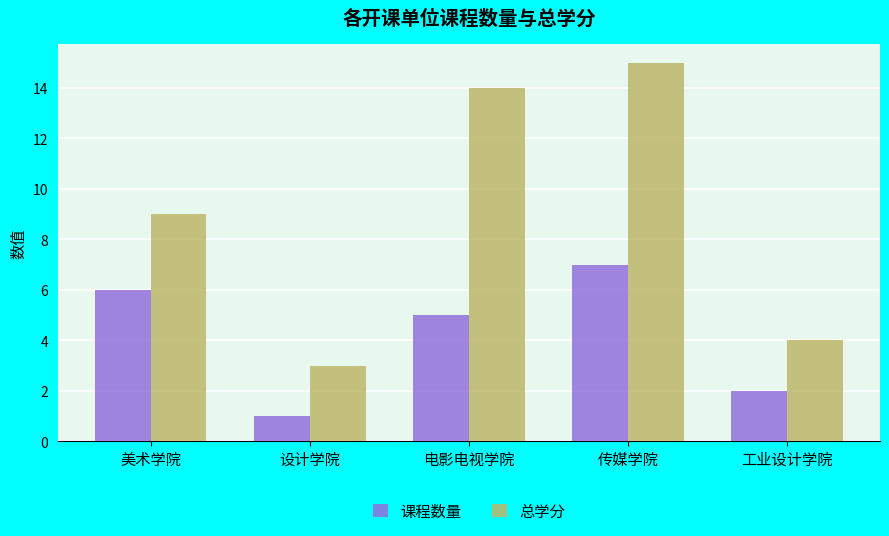

Rank the series at 美术学院 from lowest to highest value.

课程数量, 总学分